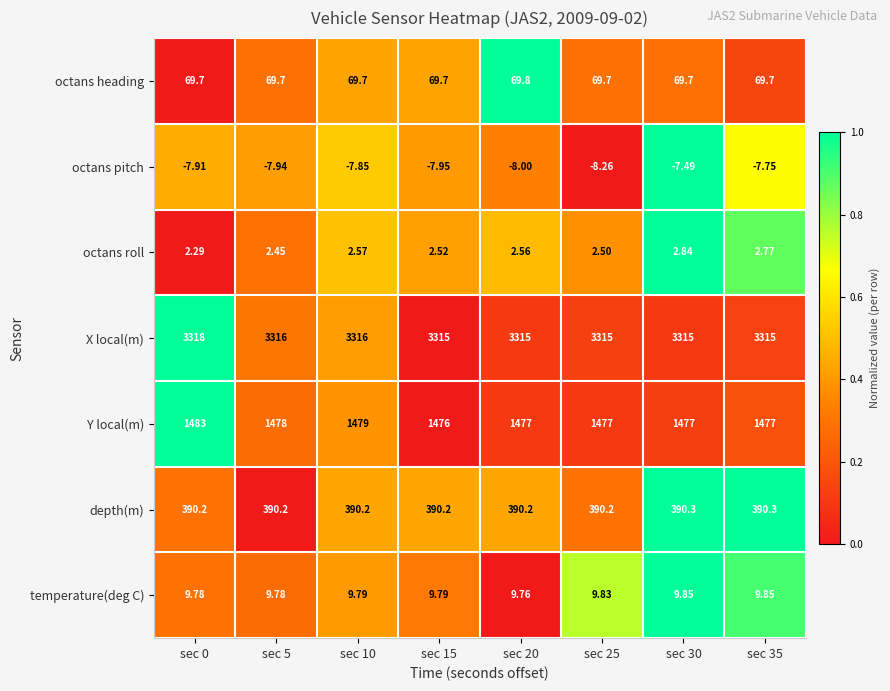

Rank the series by their maximum value, from highest to lowest.

X local(m), Y local(m), depth(m), octans heading, temperature(deg C), octans roll, octans pitch